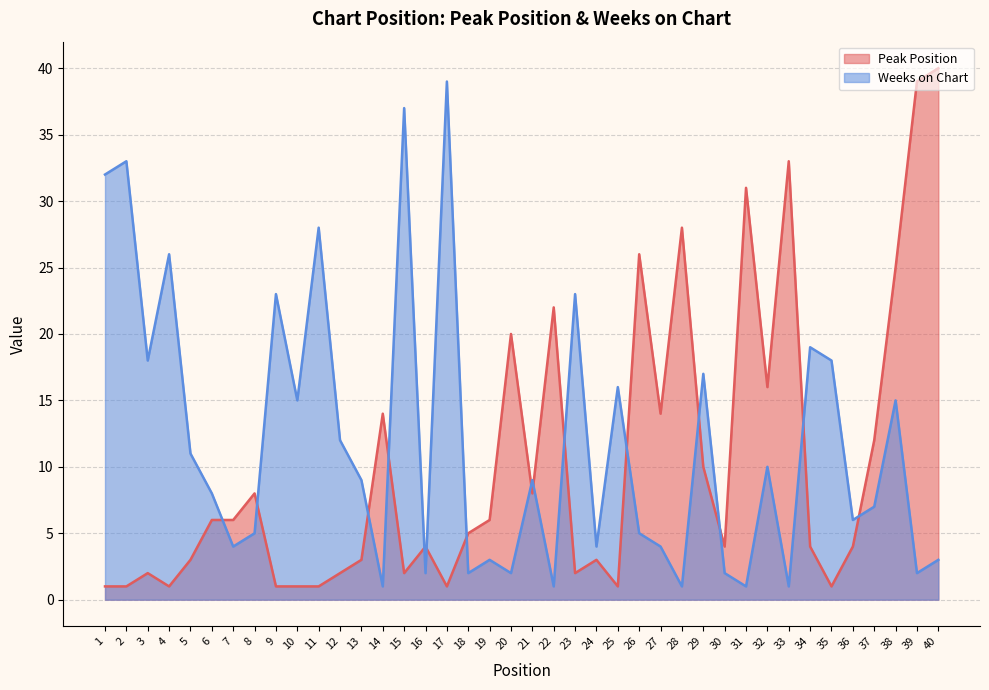

Does the chart display data point markers on the line(s)?

No